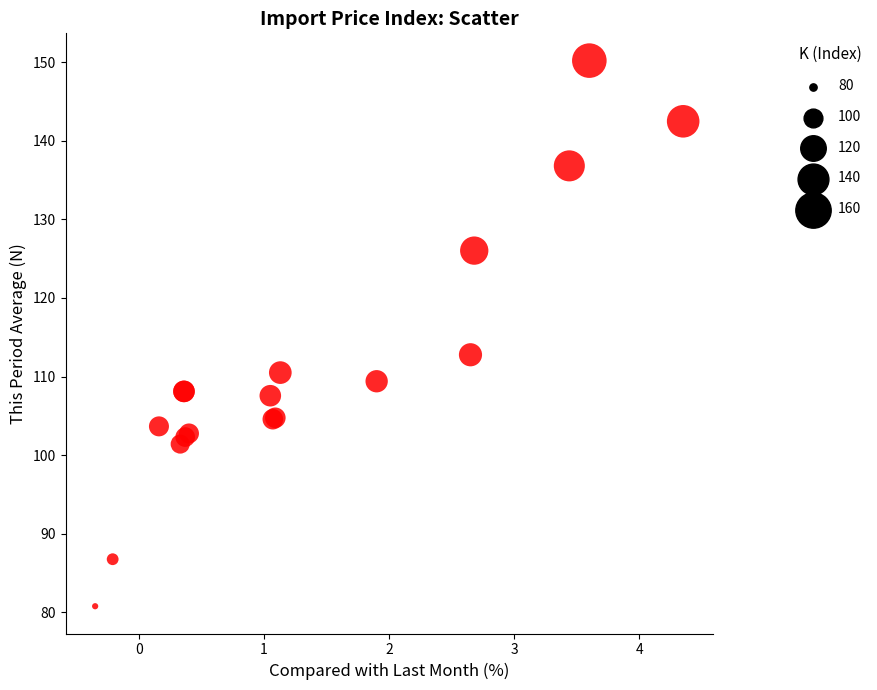

What Y value in the scatter plot is closest to 115?

112.8